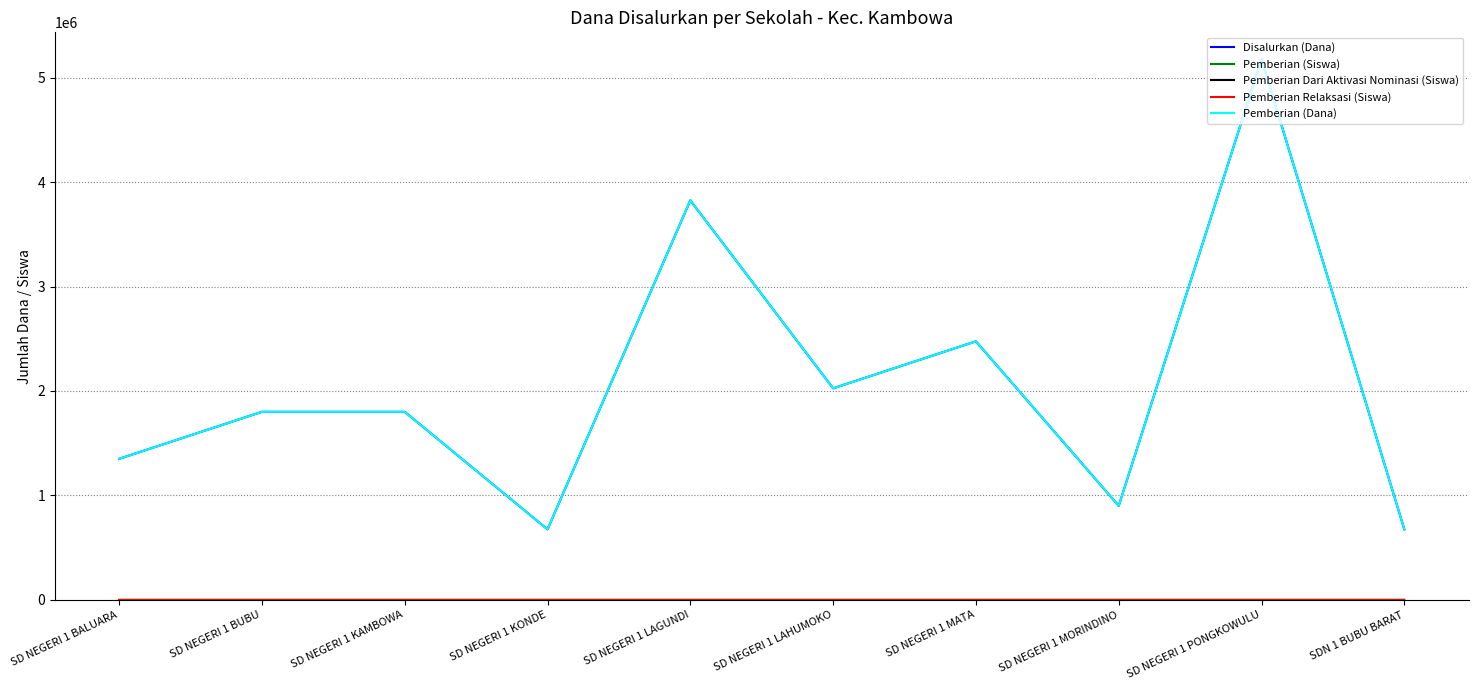

Which category has the lowest value across all series?

SD NEGERI 1 BALUARA